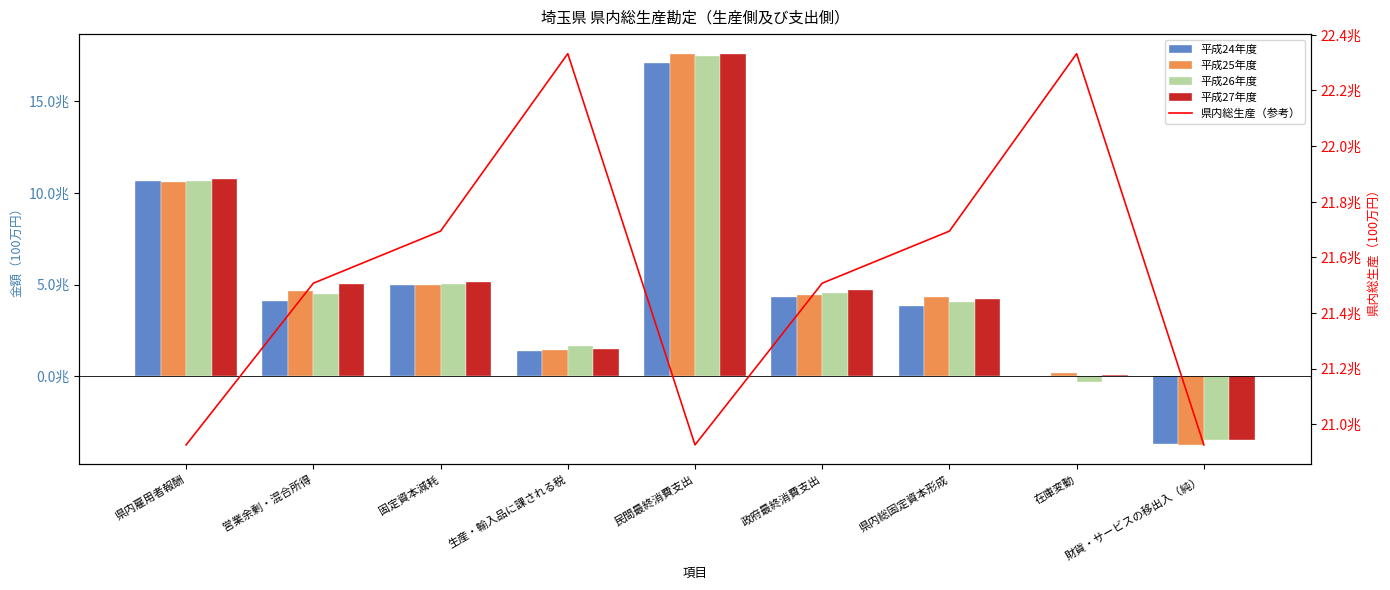

Read the 平成26年度 value at 固定資本減耗.

5046325.5